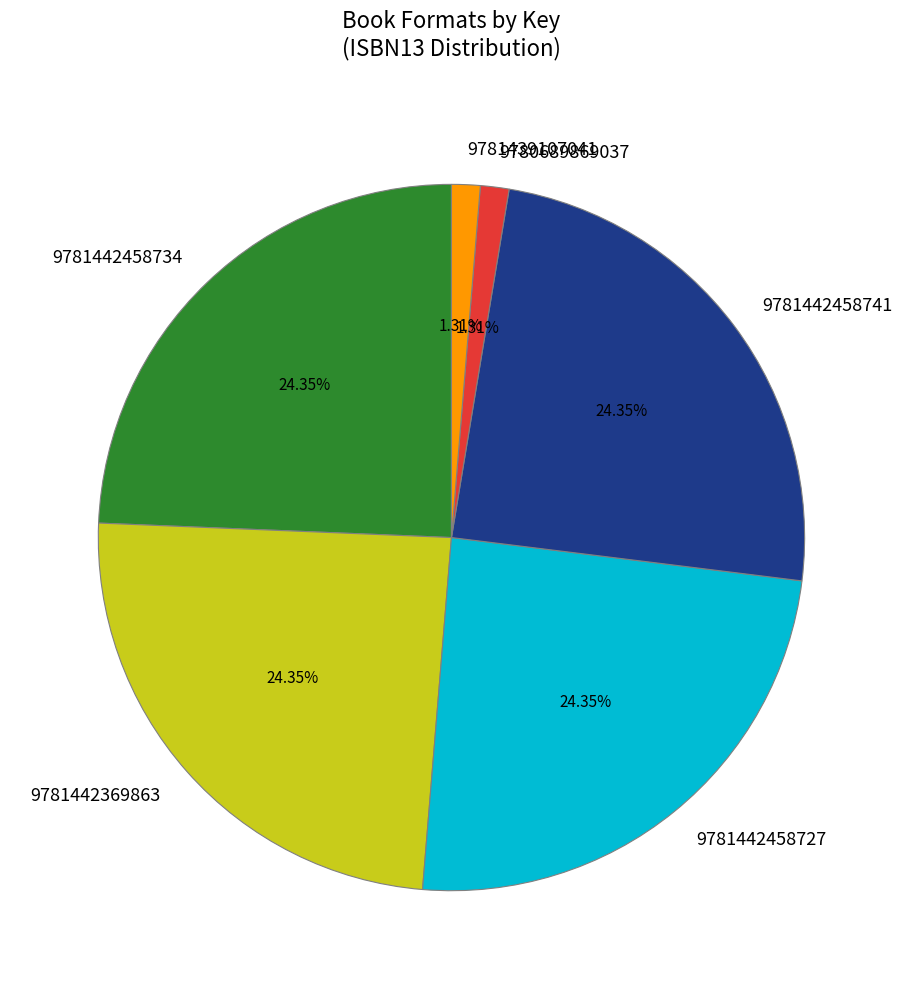

What is the ratio of the value at 9781439107041 to the value at 9781442369863?

0.1